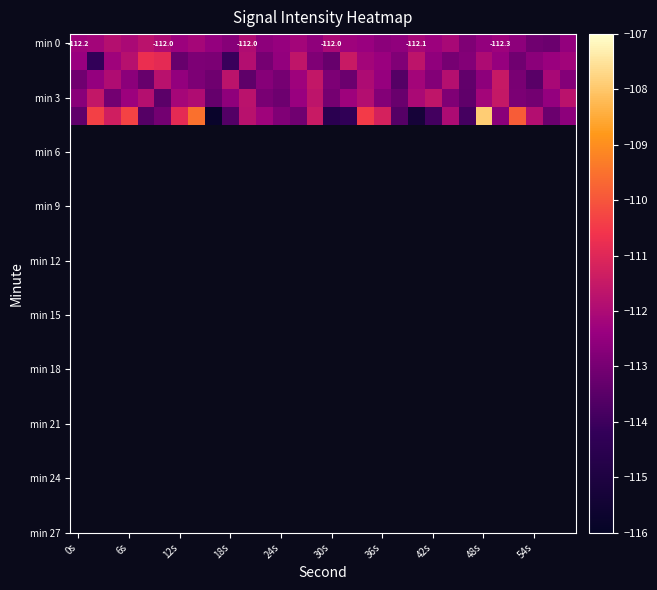

What is the spread (max minus min) of values at 29?

1.0